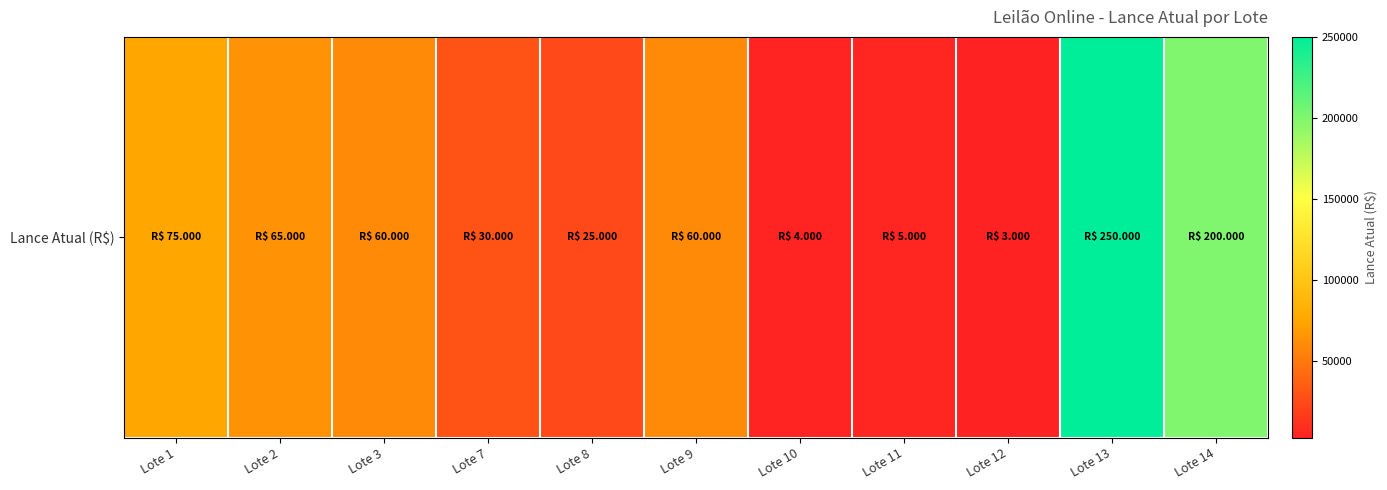

Read the value at Lote 3, to the nearest 100.

60000